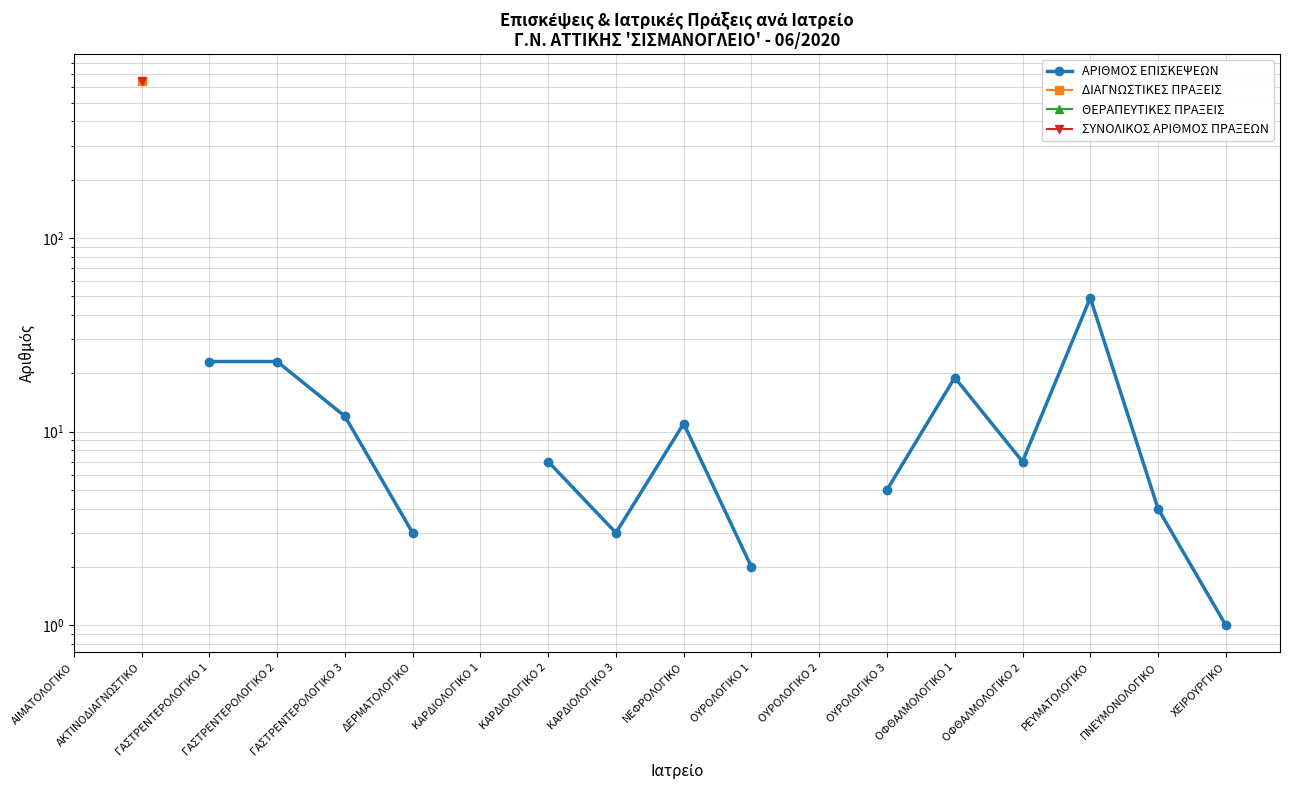

How many values in ΣΥΝΟΛΙΚΟΣ ΑΡΙΘΜΟΣ ΠΡΑΞΕΩΝ are above zero?

1